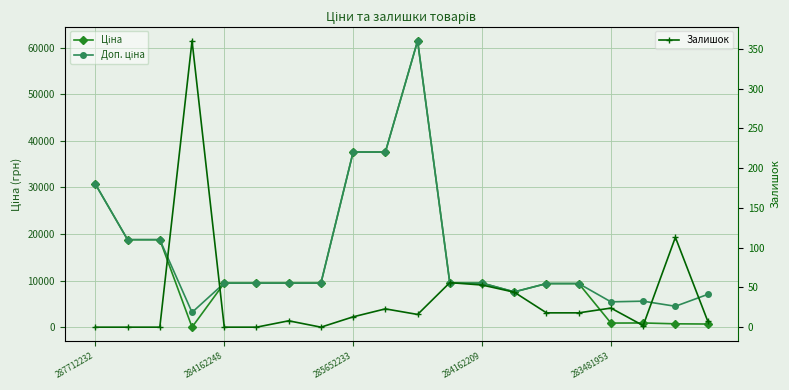

At which label does Доп. ціна first exceed 9480?

287712232